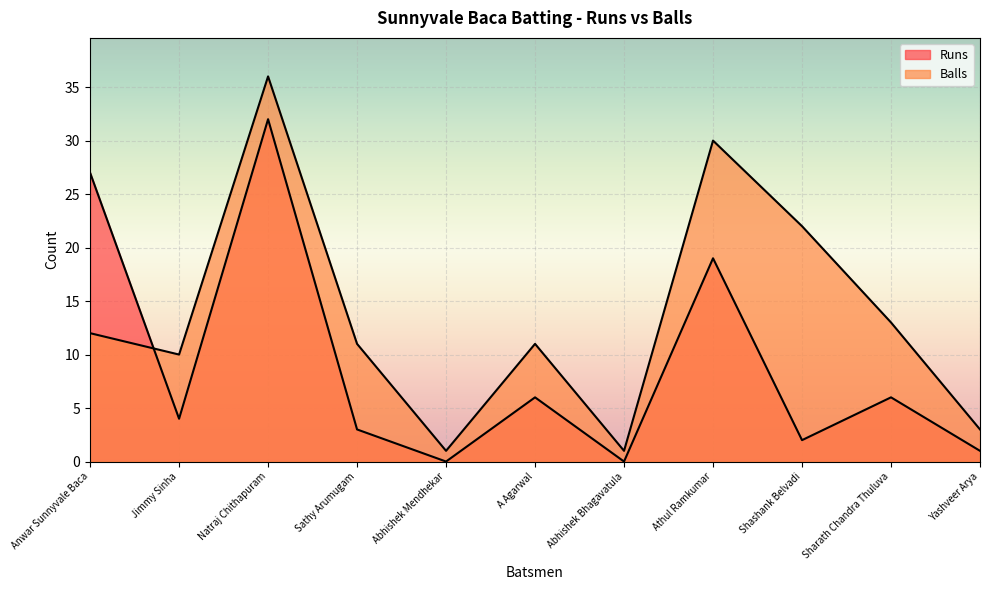

Where does the Runs series first go above 4?

Anwar Sunnyvale Baca